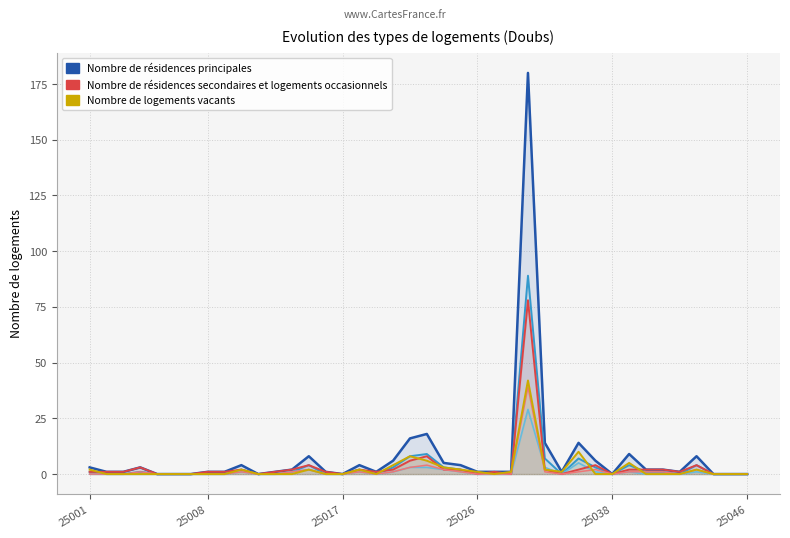

The Total logements 2030 (T30) series shows 0 at 25026. True or false?

False